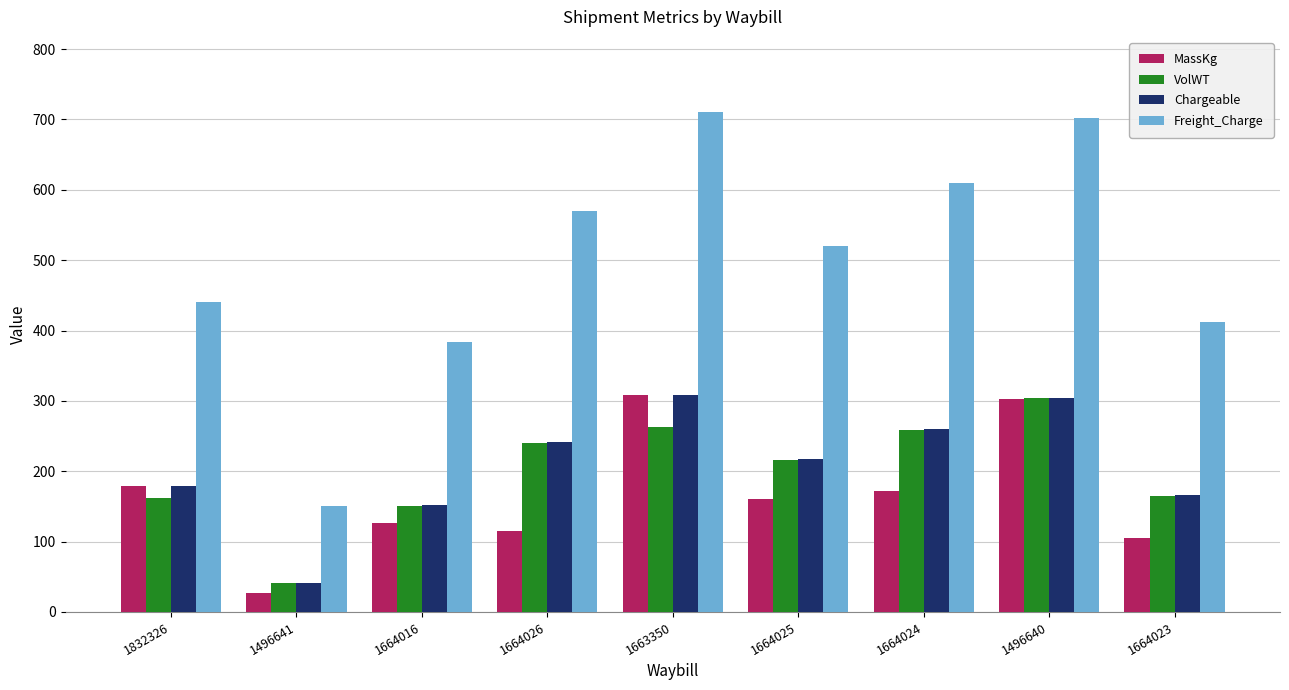

Which series has the widest spread of values?

Freight_Charge